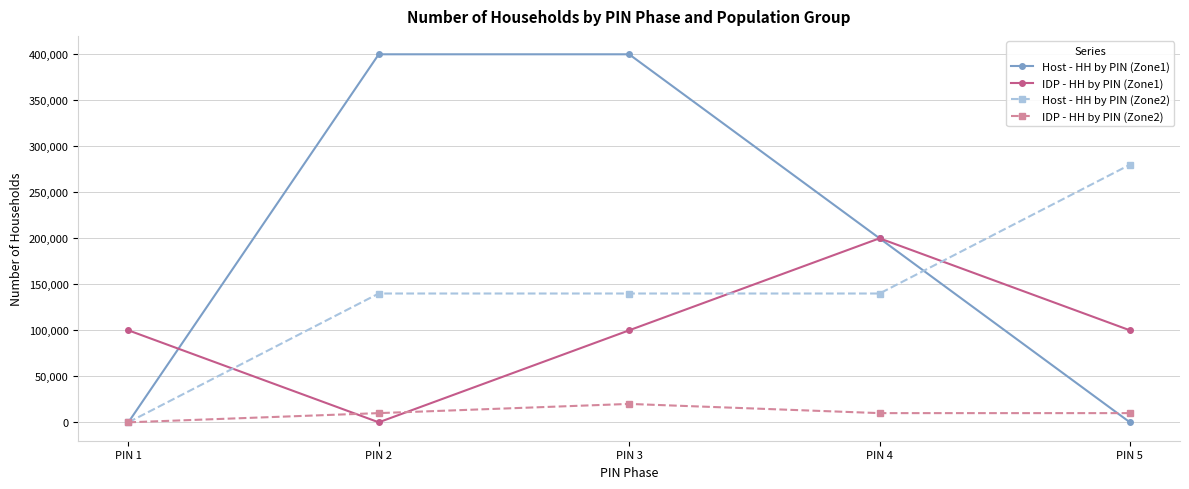

Is it true that IDP - HH by PIN (Zone2) equals 10000 at PIN 5?

True